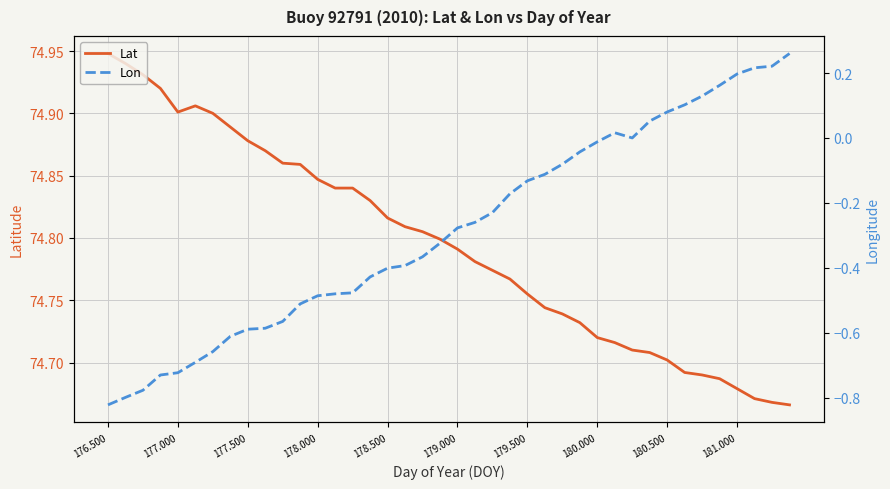

True or false: Lat has a value of 102.8 at 178.000.

False